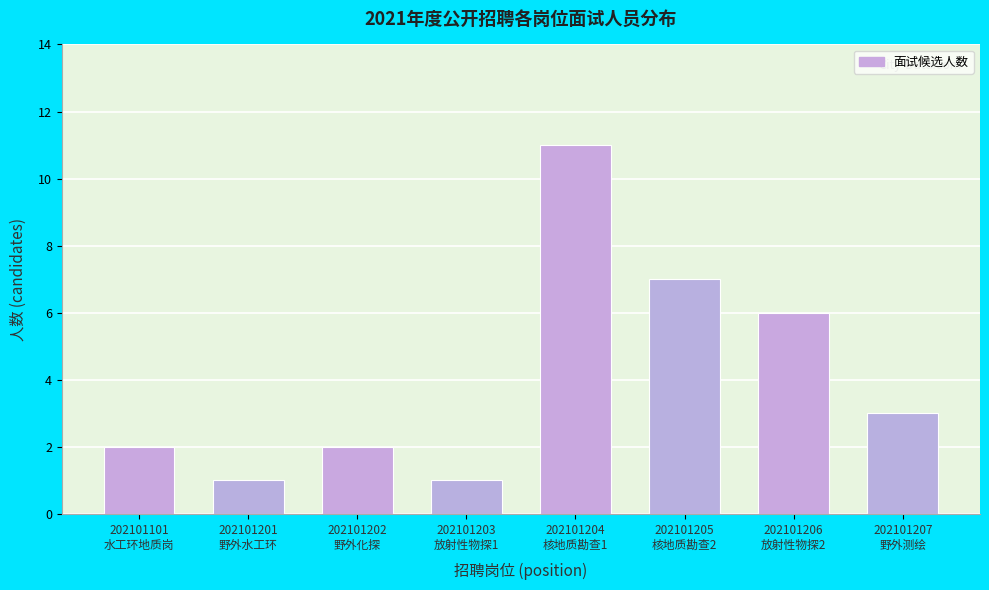

Reading left to right, extract all data points from this chart.

2	1	2	1	11	7	6	3